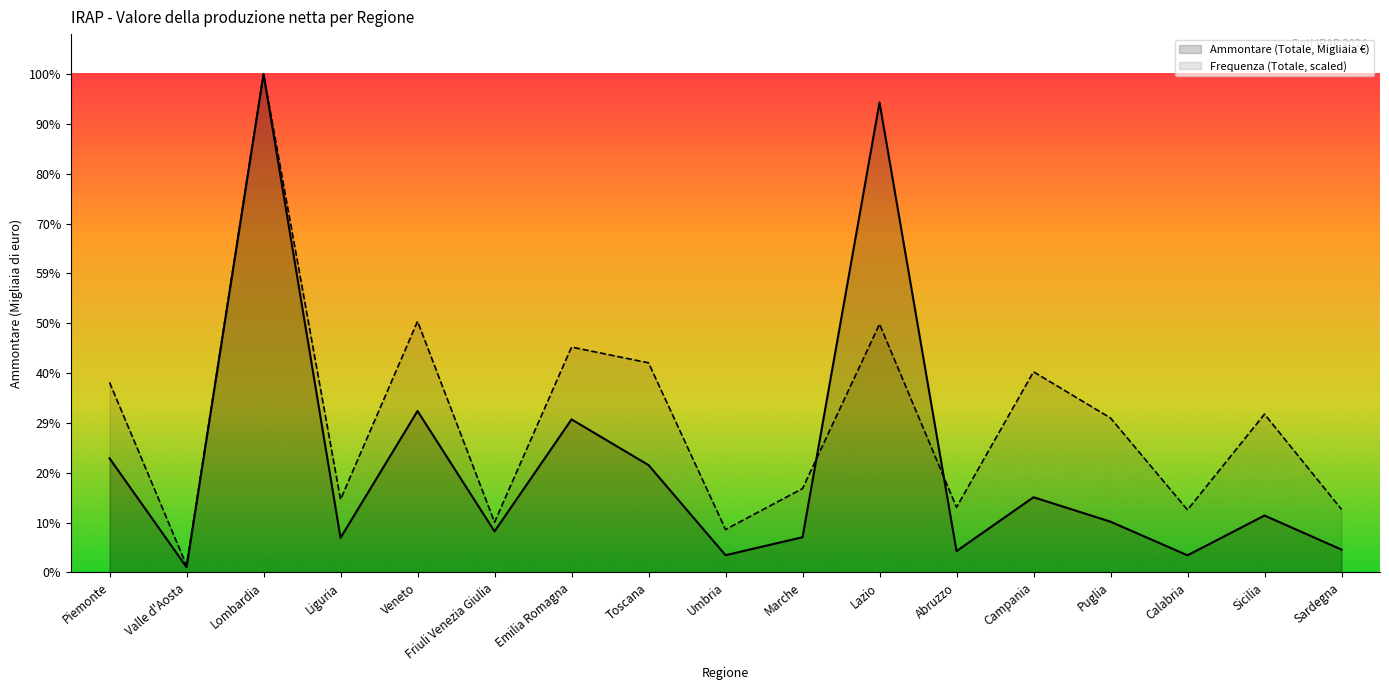

List the series in order of their overall mean, lowest first.

Ammontare (Totale, Migliaia €), Frequenza (Totale, scaled)